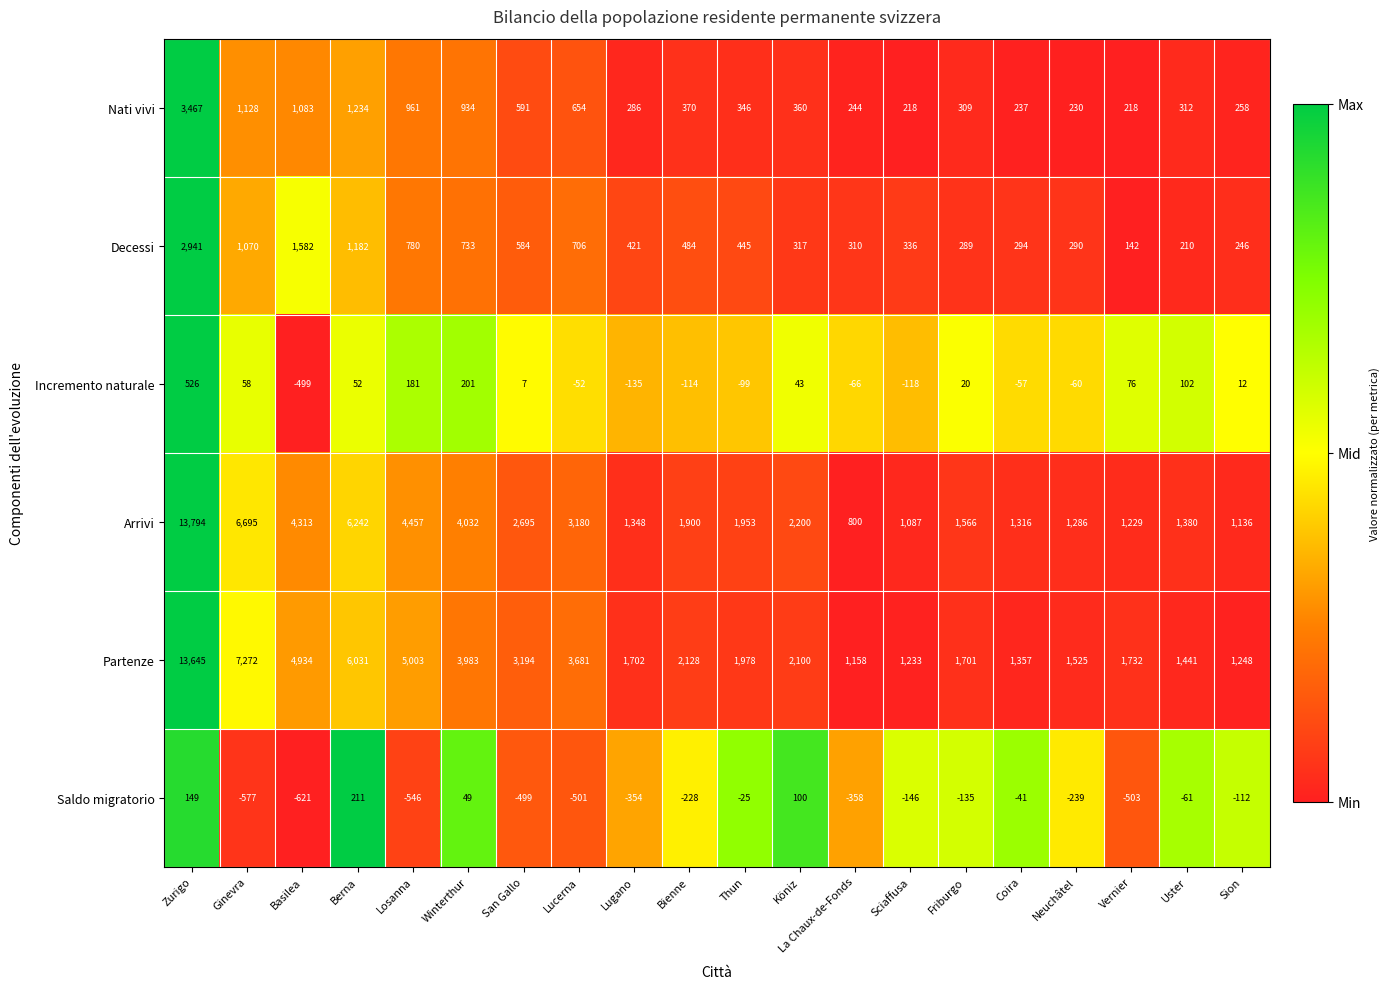

Is the value of Incremento naturale at Coira greater than the value of Nati vivi at Sion?

No